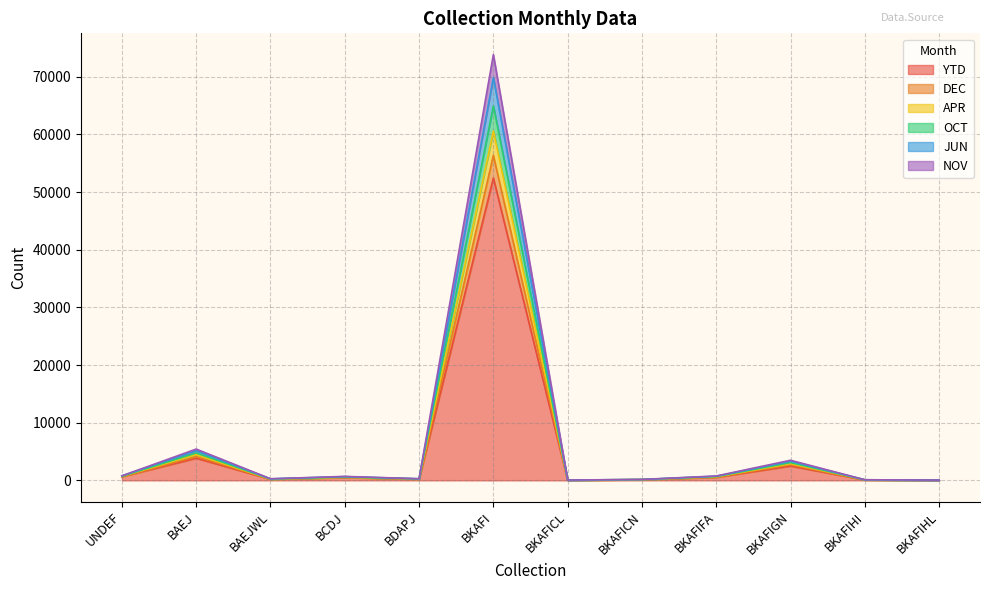

What is the label of the 1st point from the left?

UNDEF